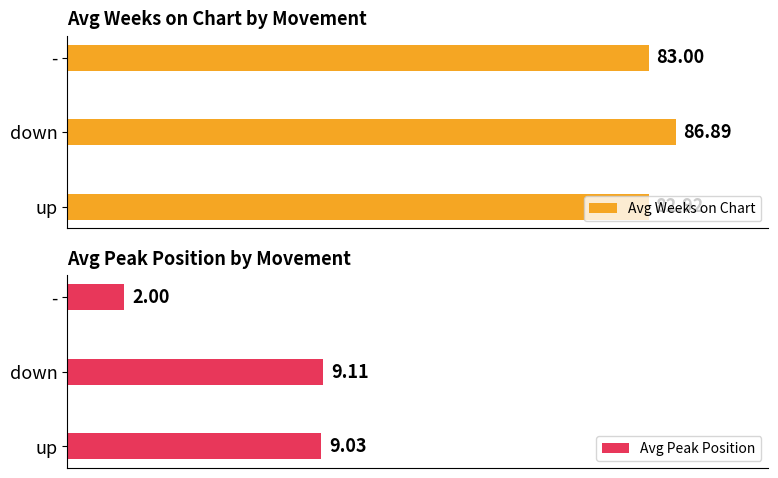

At which label is Avg Weeks on Chart closest to 84?

-